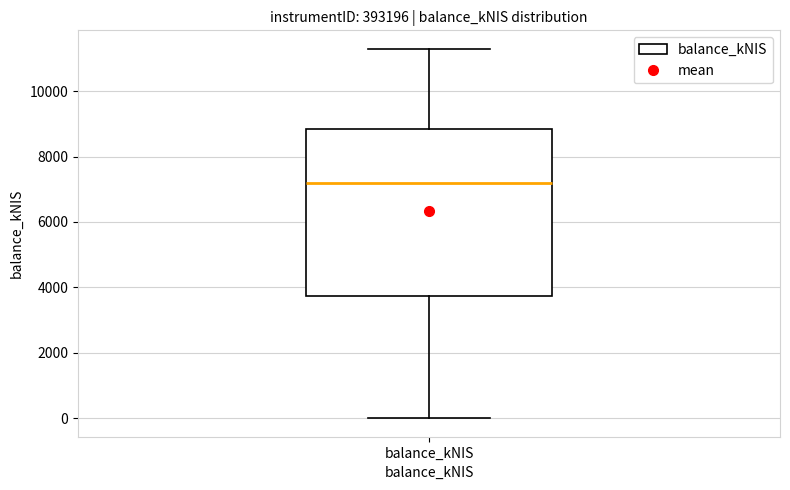

Where is the lower edge of the box for balance_kNIS on the y-axis? The values are not printed on the chart, so give them approximately, as read against the axis.

3800